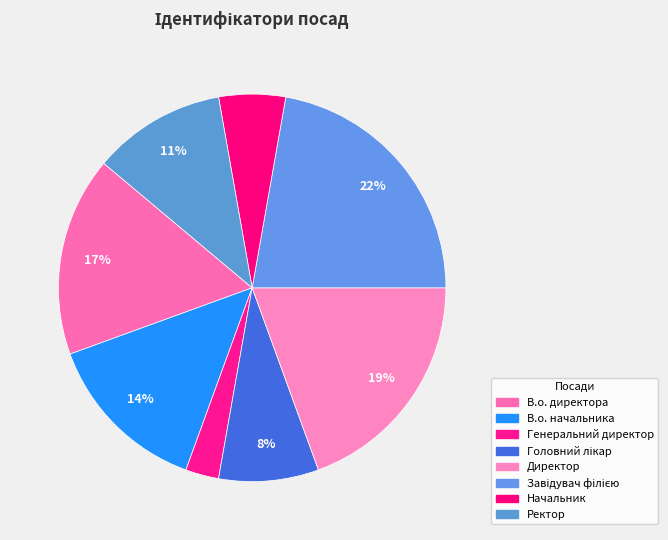

Rank the categories by value from highest to lowest.

Завідувач філією, Директор, В.о. директора, В.о. начальника, Ректор, Головний лікар, Начальник, Генеральний директор